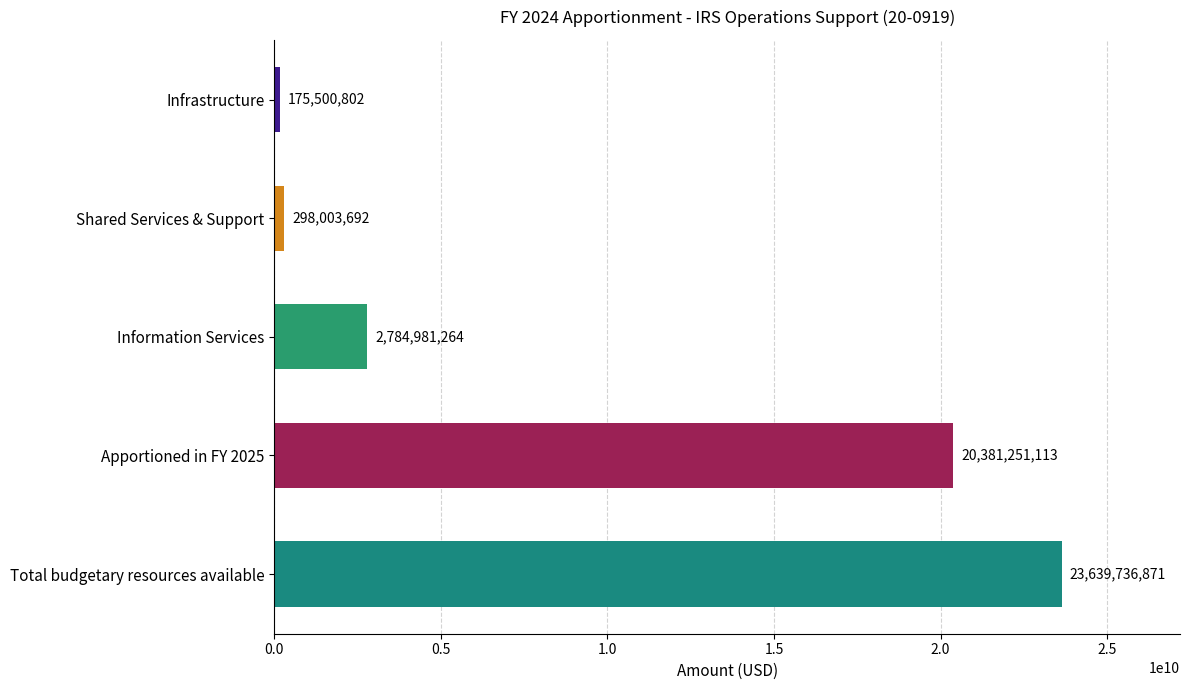

List the labels in order of value, largest first.

Total budgetary resources available, Apportioned in FY 2025, Information Services, Shared Services & Support, Infrastructure